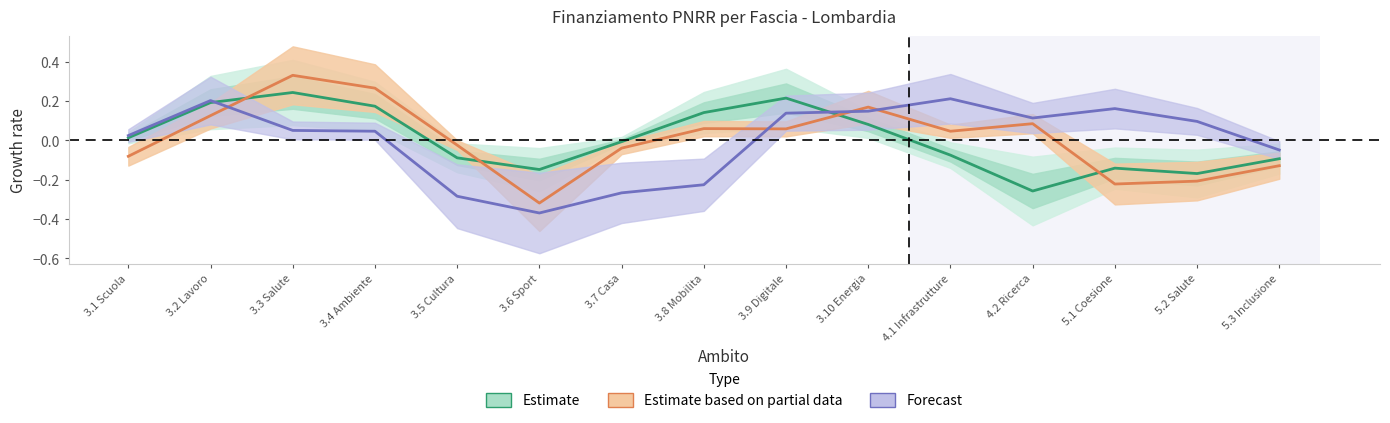

How many values exceed 0?

7